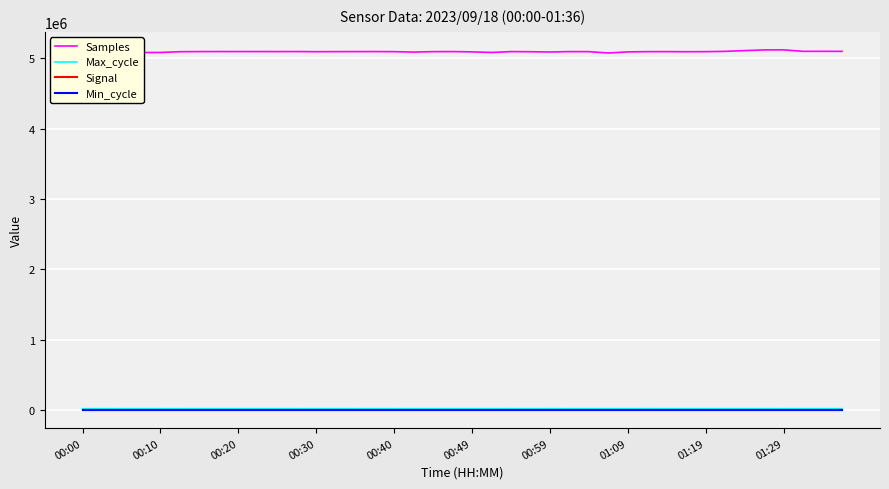

True or false: Min_cycle and Samples intersect in this chart.

False